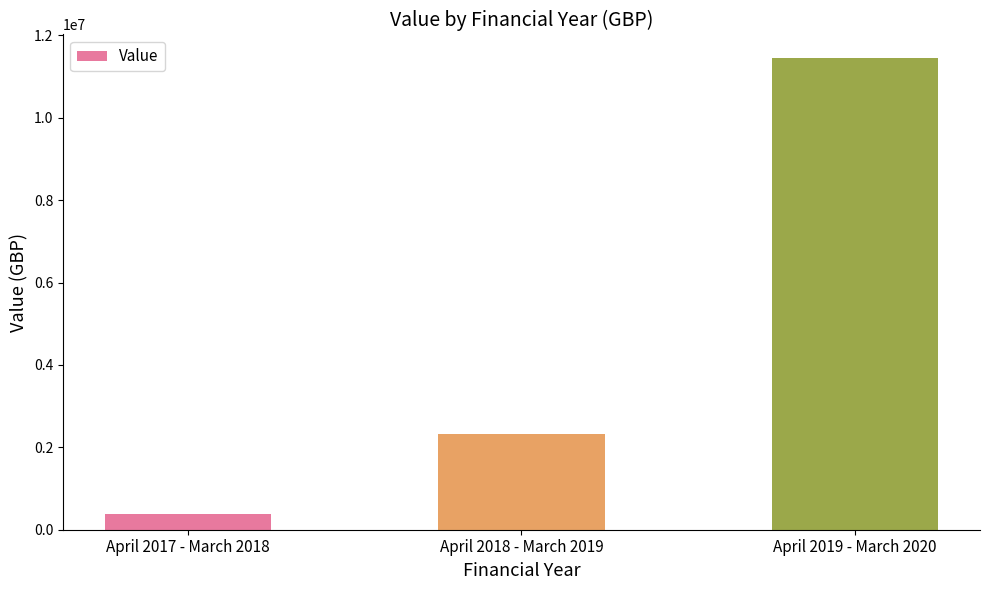

List the labels in order of value, smallest first.

April 2017 - March 2018, April 2018 - March 2019, April 2019 - March 2020